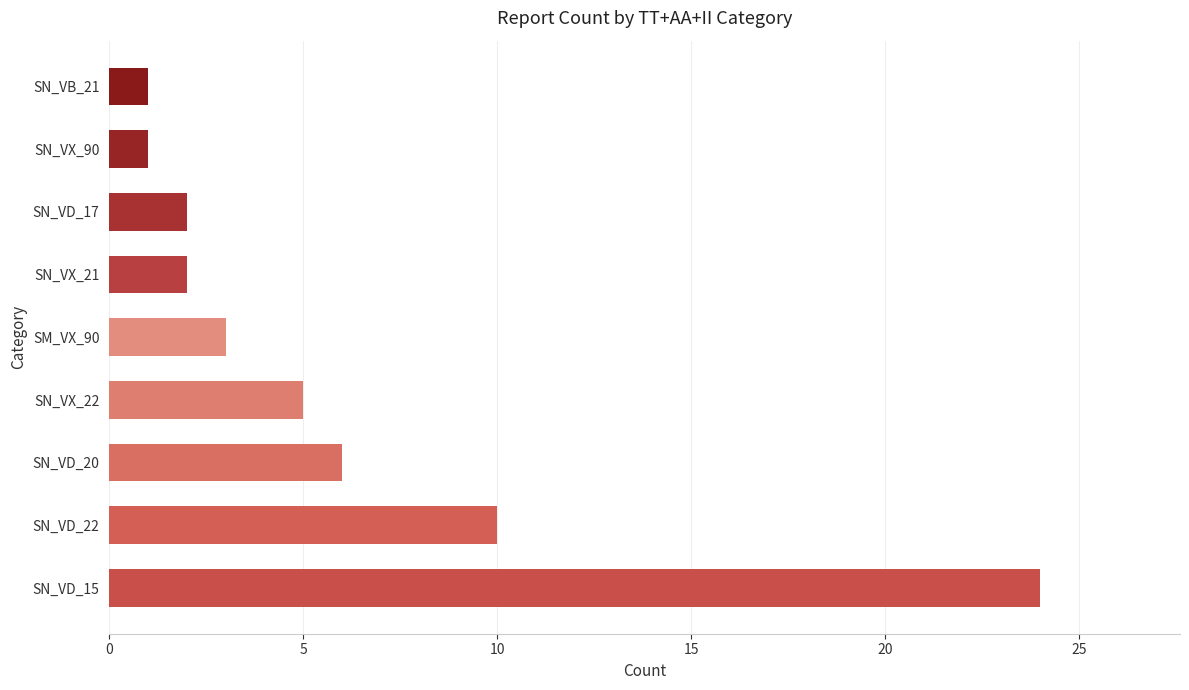

Reading bottom to top, list all the values displayed in this chart.

SN_VD_15=24	SN_VD_22=10	SN_VD_20=6	SN_VX_22=5	SM_VX_90=3	SN_VX_21=2	SN_VD_17=2	SN_VX_90=1	SN_VB_21=1